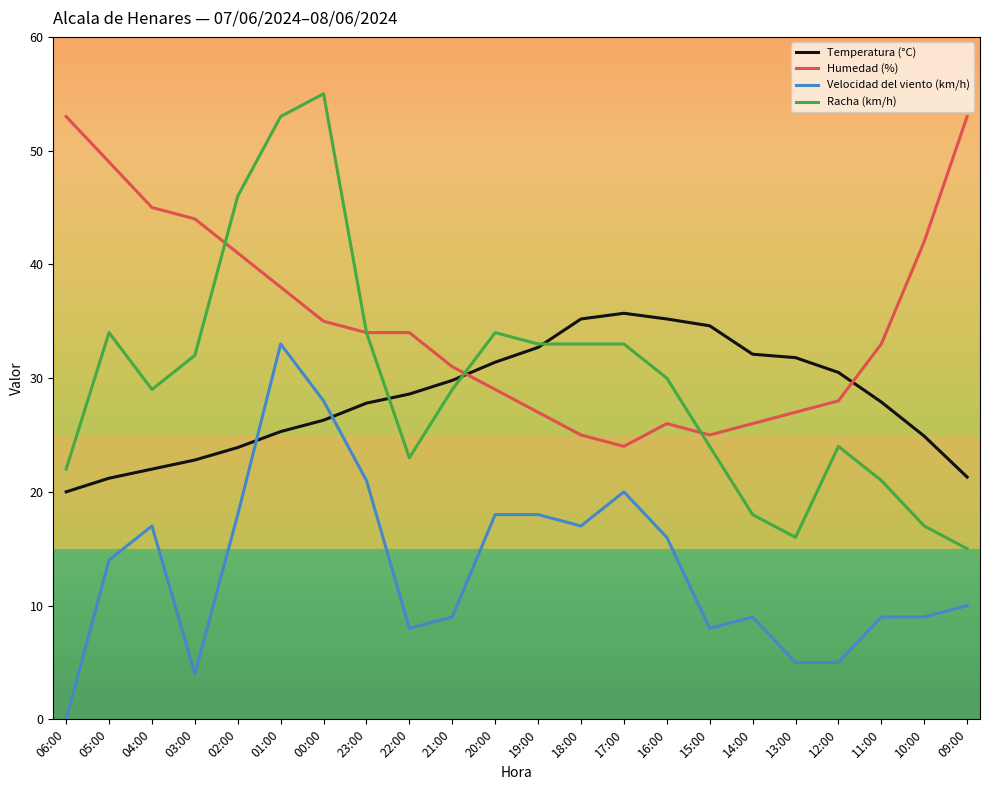

True or false: Velocidad del viento (km/h) has a value of 2.1 at 12:00.

False